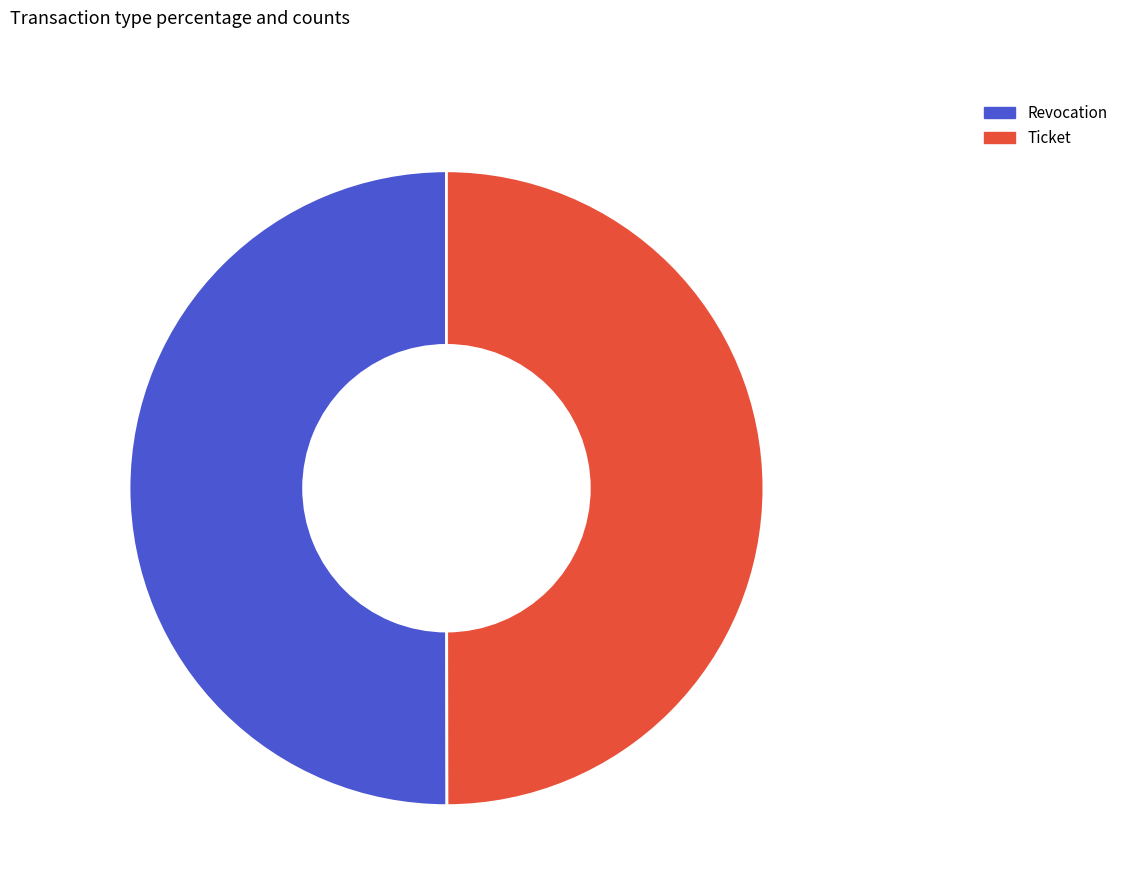

Is it true that Ticket is 62% of the pie?

False